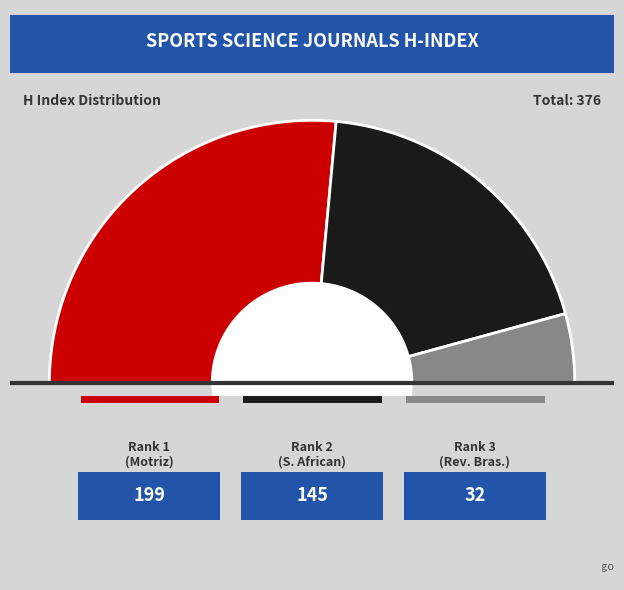

The Revista Brasileira de Medicina do Esporte slice represents 1% of the pie. True or false?

False